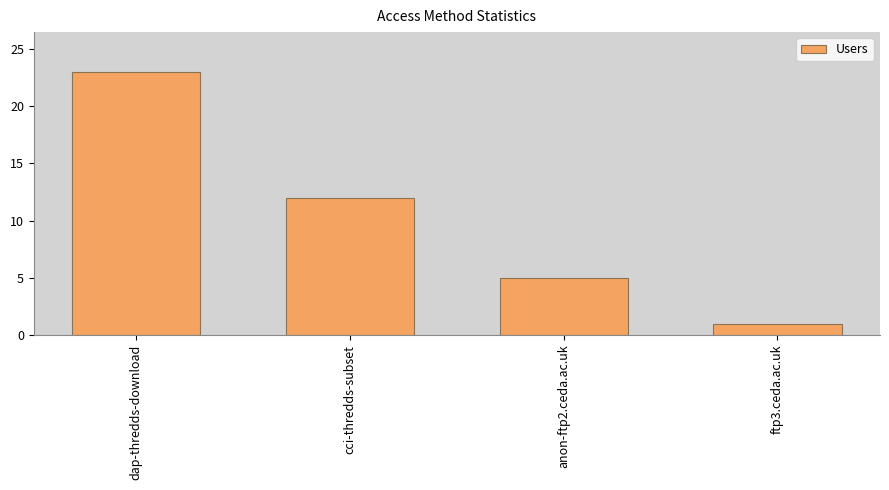

What is the smallest value displayed?

1